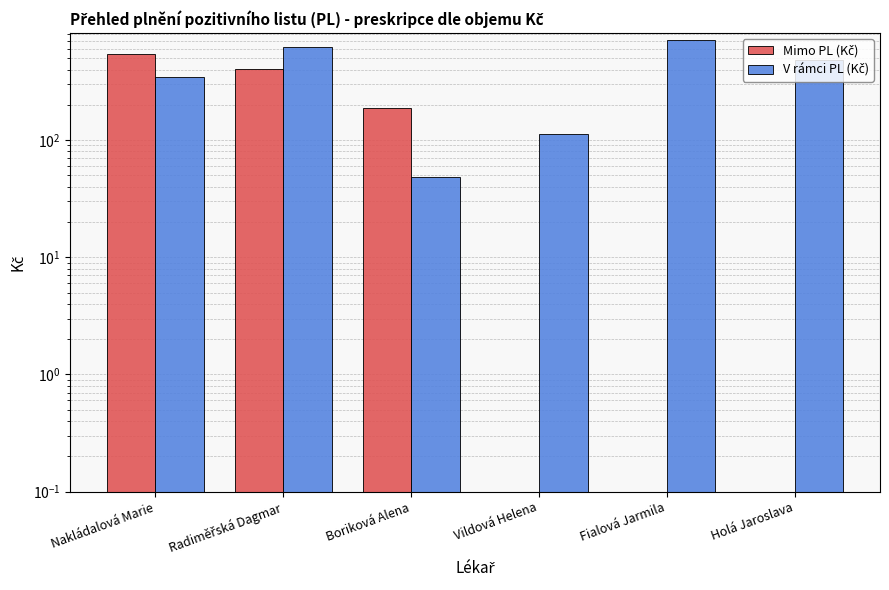

Reading right to left, extract all data points from this chart.

Mimo PL (Kč): 0.0	0.0	0.0	189.4	406.7	542.4
V rámci PL (Kč): 480.1	715.7	111.7	48.4	619.9	347.2